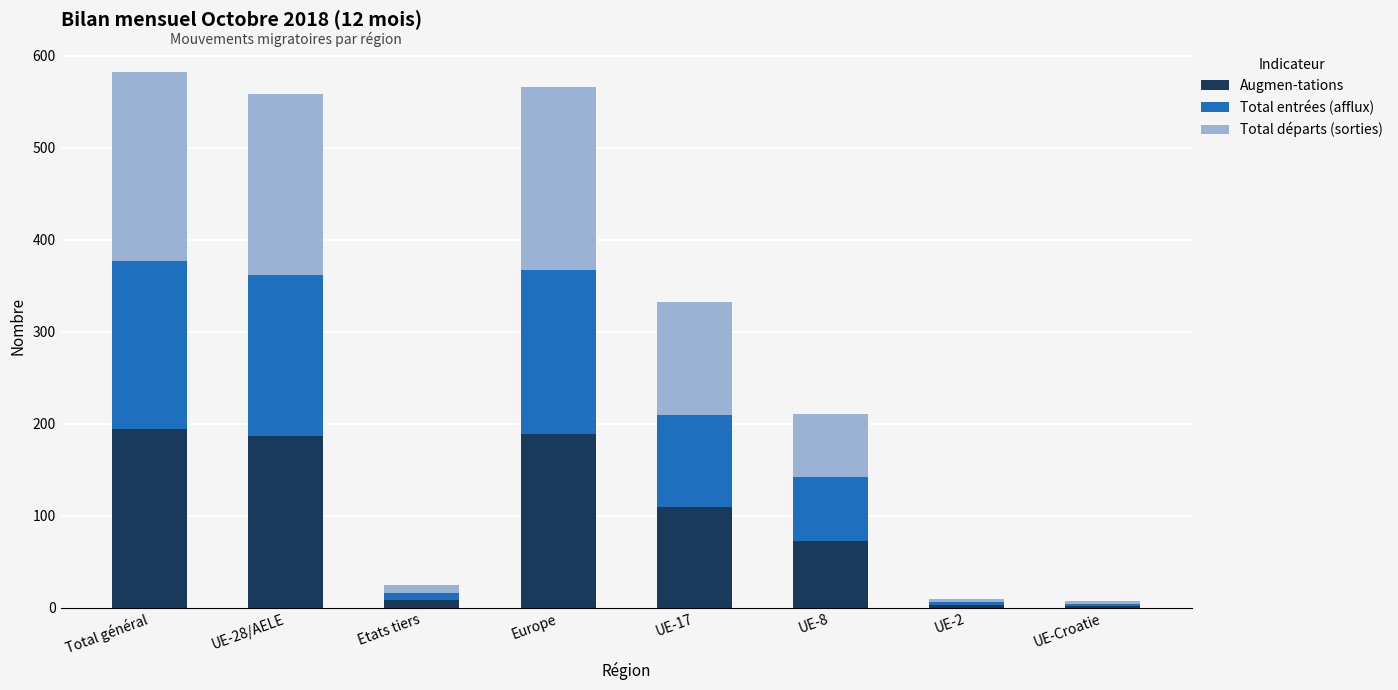

What is the highest value of the Augmen-tations series?

194